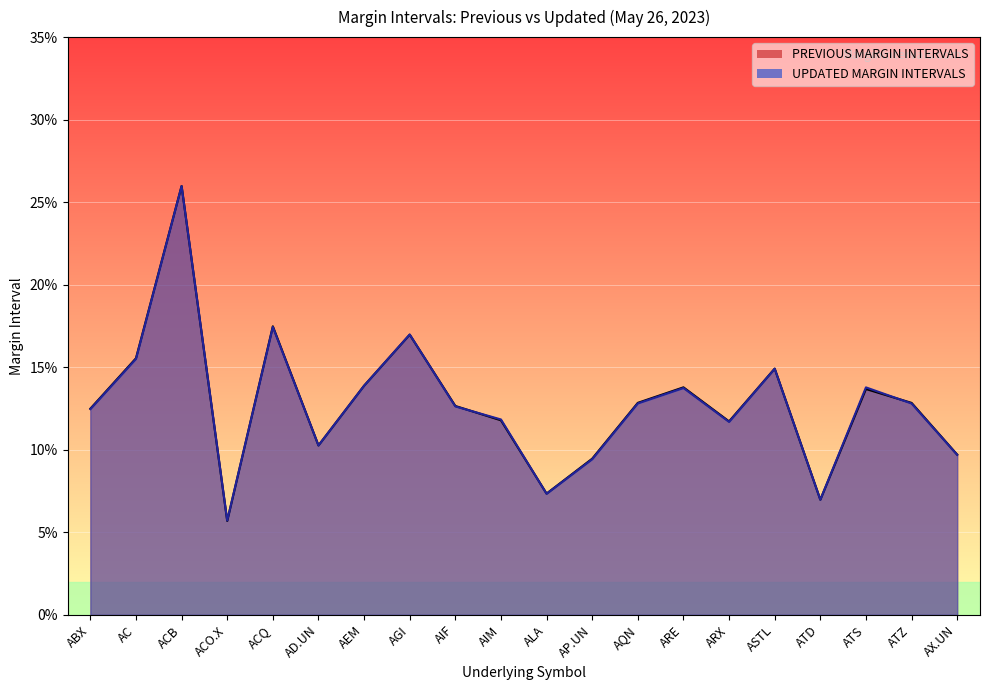

What are all the series names shown in the legend?

PREVIOUS MARGIN INTERVALS, UPDATED MARGIN INTERVALS